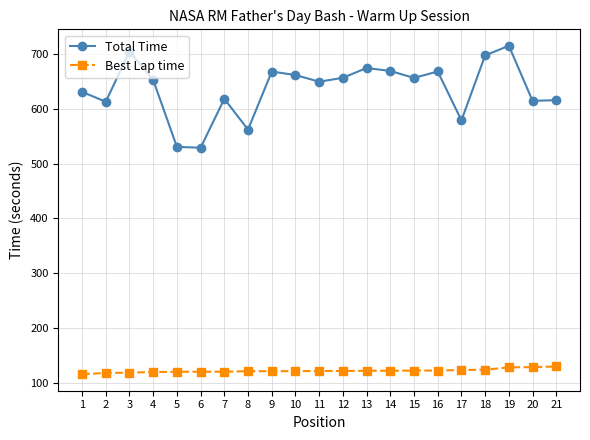

What is the difference between the highest and lowest values at 15?

532.8